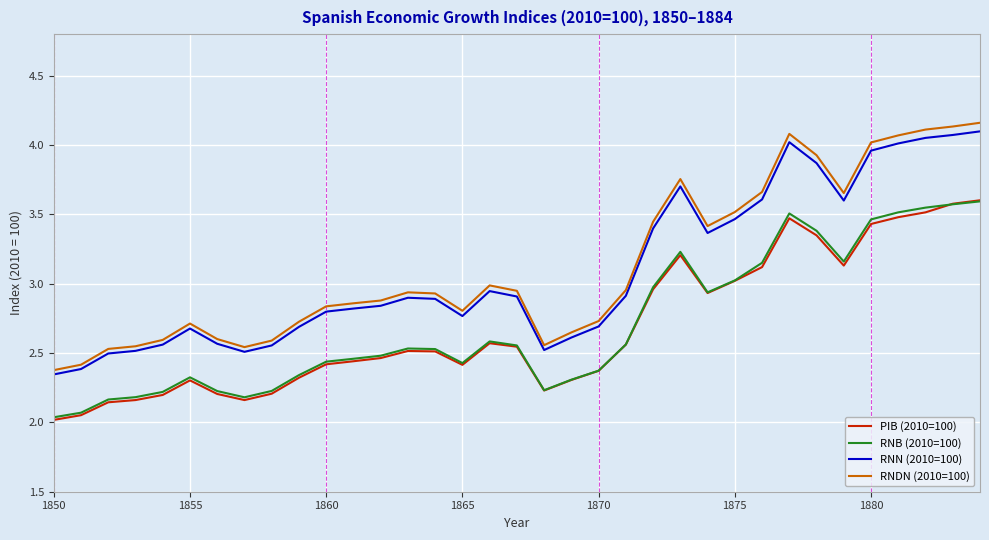

True or false: RNDN (2010=100) and PIB (2010=100) cross at least once.

False